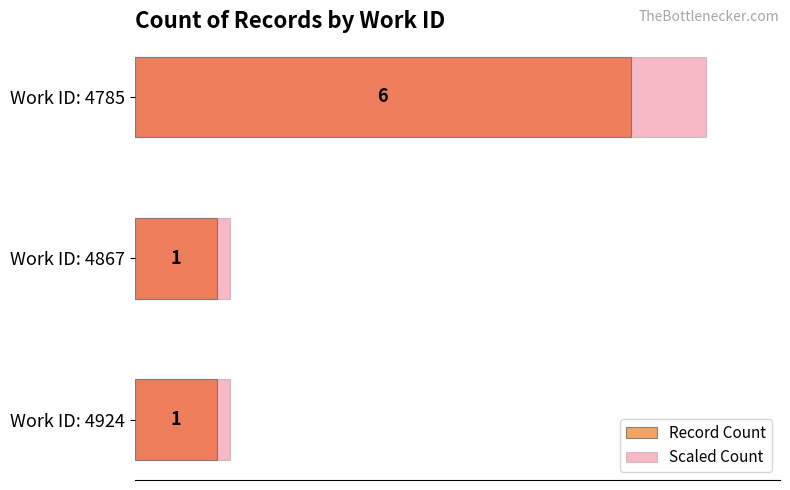

What is the average value of the Record Count series?

2.7